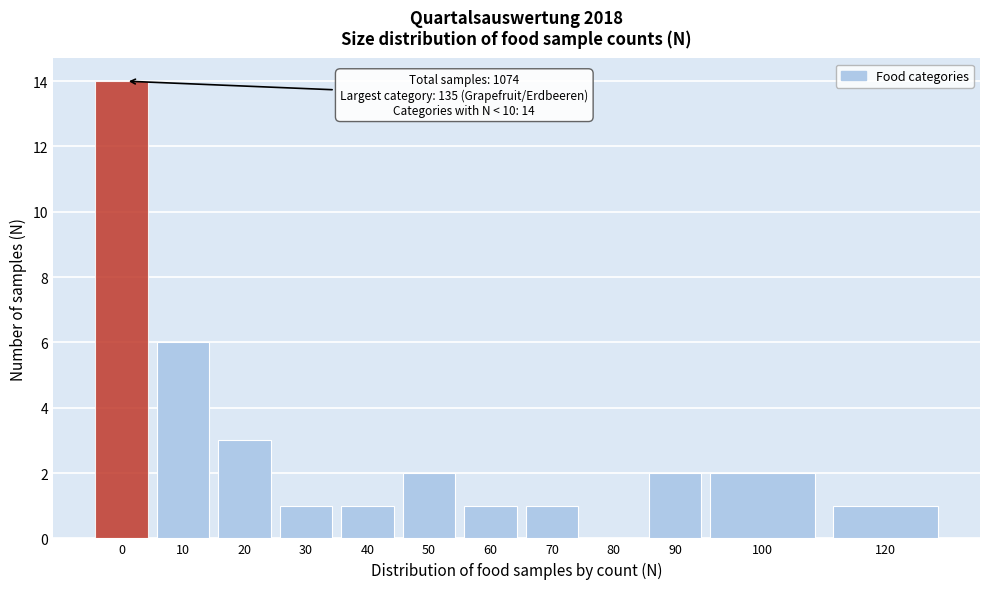

Reading left to right, extract all data points from this chart.

0=14	10=6	20=3	30=1	40=1	50=2	60=1	70=1	80=0	90=2	100=2	120=1